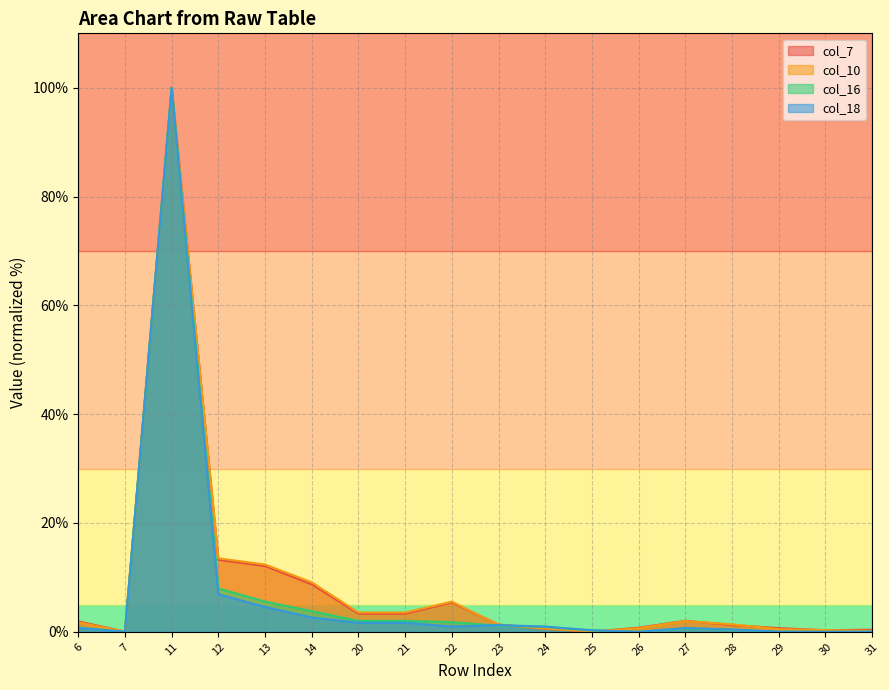

Reading left to right, what are all the values shown in this chart?

col_7: 1.9	0.0	100.0	13.2	12.1	8.7	3.3	3.3	5.4	1.3	0.5	0.0	0.8	2.0	1.3	0.7	0.3	0.4
col_10: 1.7	0.0	100.0	13.5	12.4	9.1	3.6	3.6	5.5	1.3	0.6	0.0	0.7	2.0	1.4	0.5	0.3	0.2
col_16: 0.8	0.0	100.0	8.0	5.6	3.8	2.0	2.0	1.8	1.1	0.9	0.3	0.0	0.6	0.4	0.0	0.0	0.0
col_18: 0.7	0.0	100.0	6.9	4.6	2.6	1.7	1.7	1.0	1.2	1.0	0.3	0.0	0.7	0.4	0.0	0.0	0.0